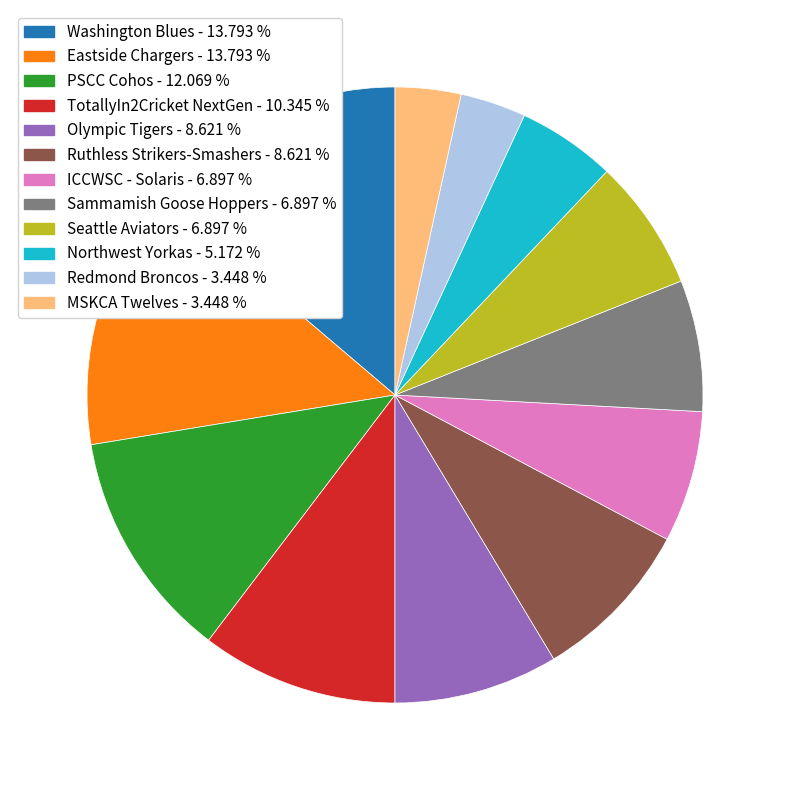

Is the sum of Washington Blues and Eastside Chargers greater than half?

No